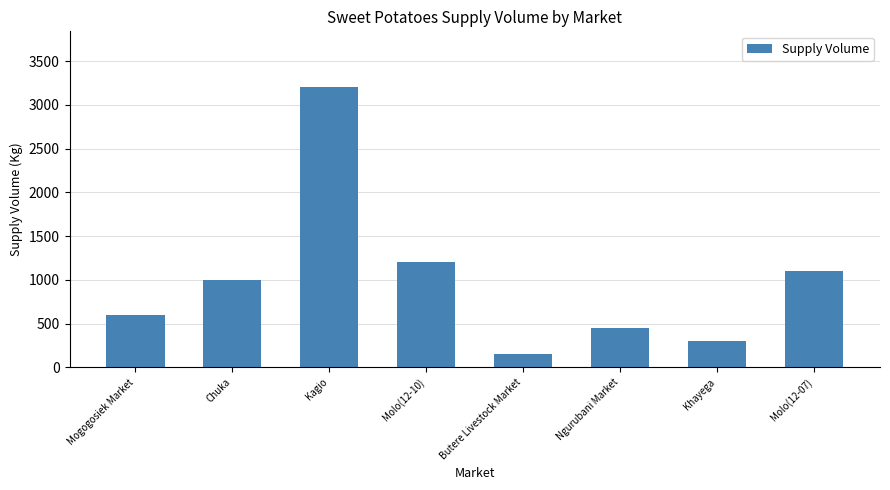

What is the label of the 3rd bar from the left?

Kagio